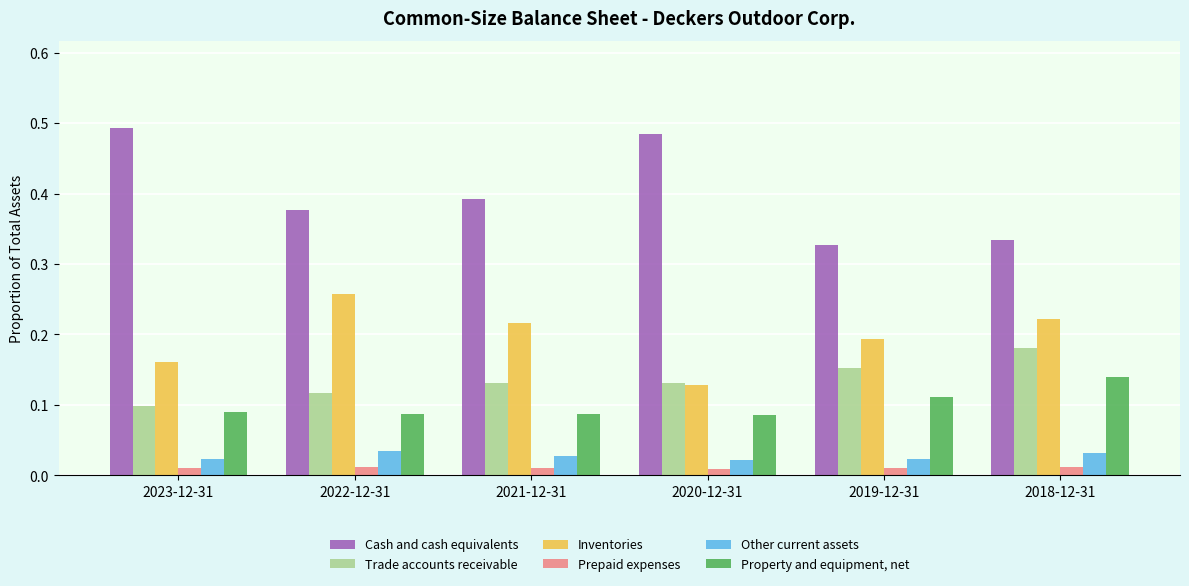

At which category is the sum across all series the highest?

2018-12-31